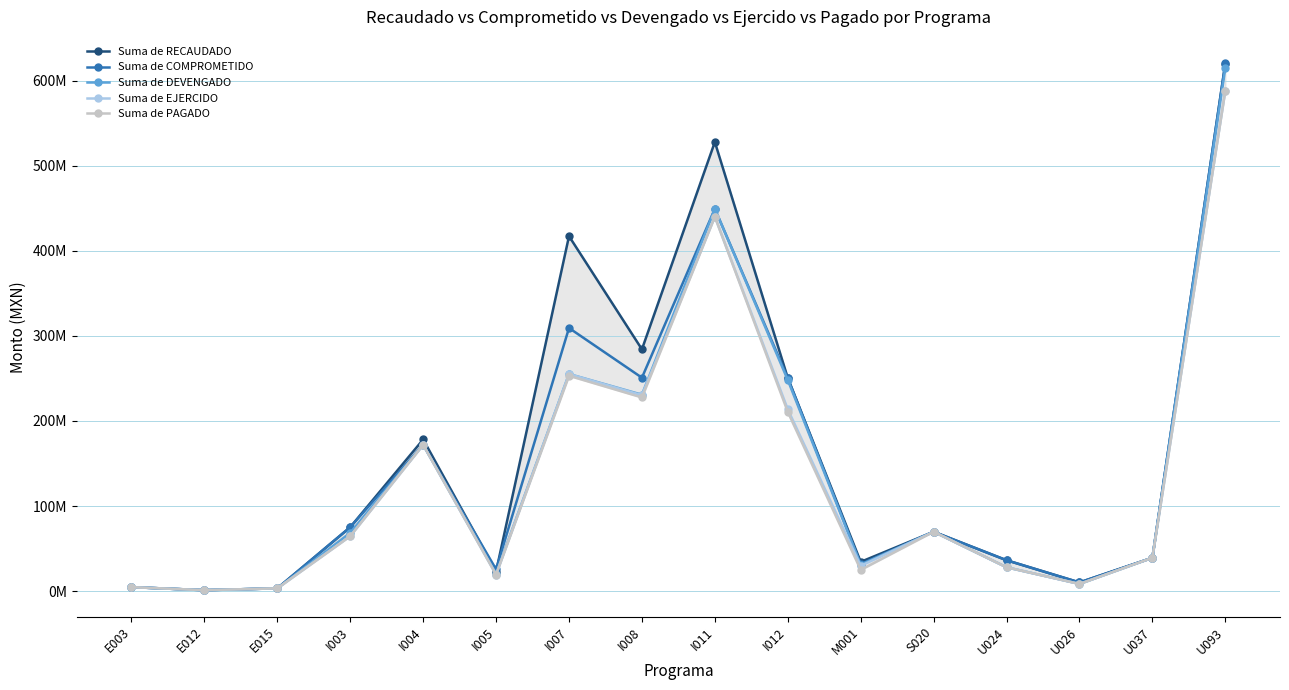

The Suma de DEVENGADO series shows 40837857.1 at U024. True or false?

False